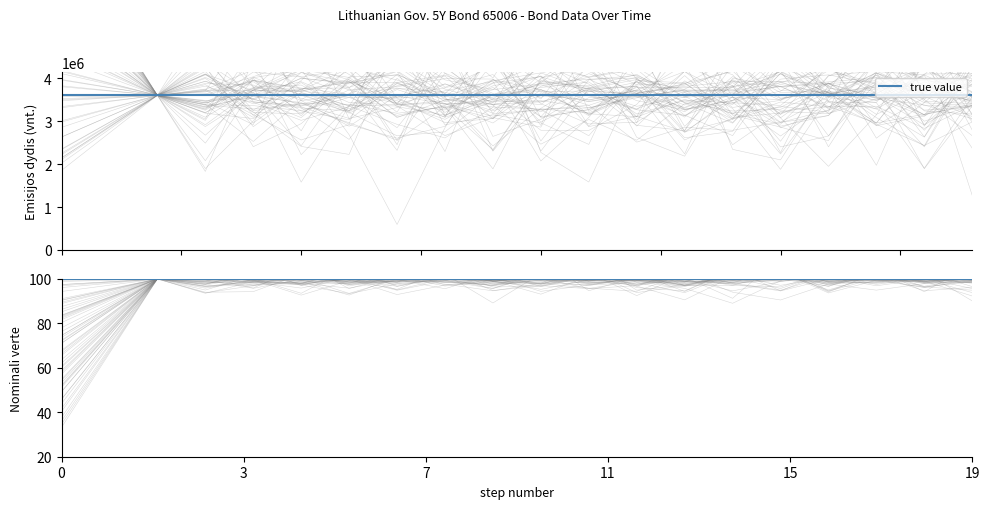

True or false: Emisijos dydis (vnt.) has more than 2 points higher than both neighbors.

False